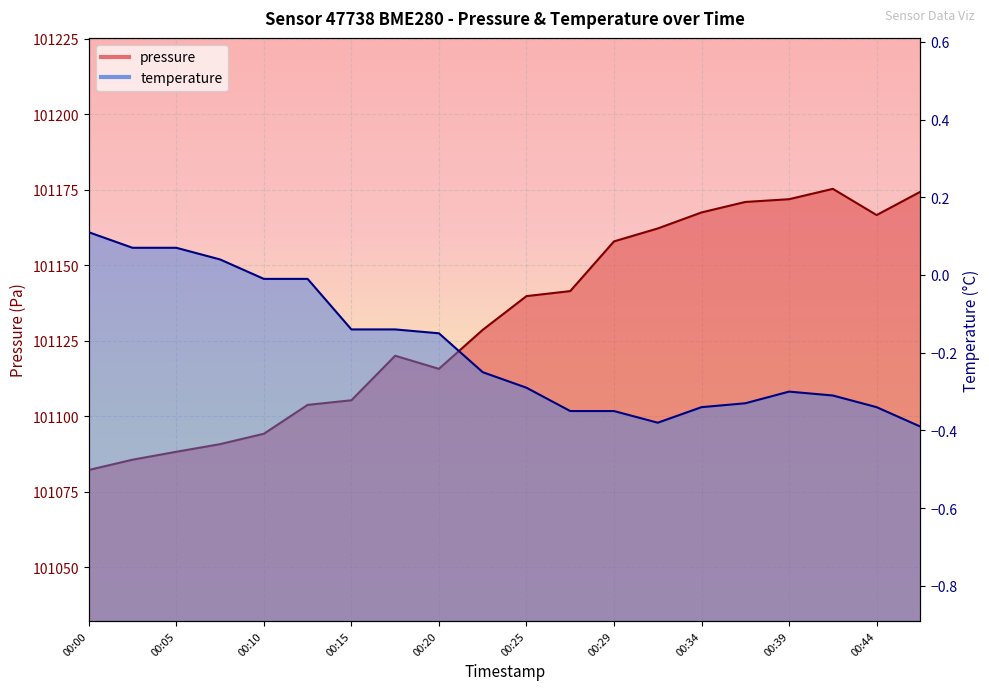

Which label corresponds to the largest value in the chart?

00:42